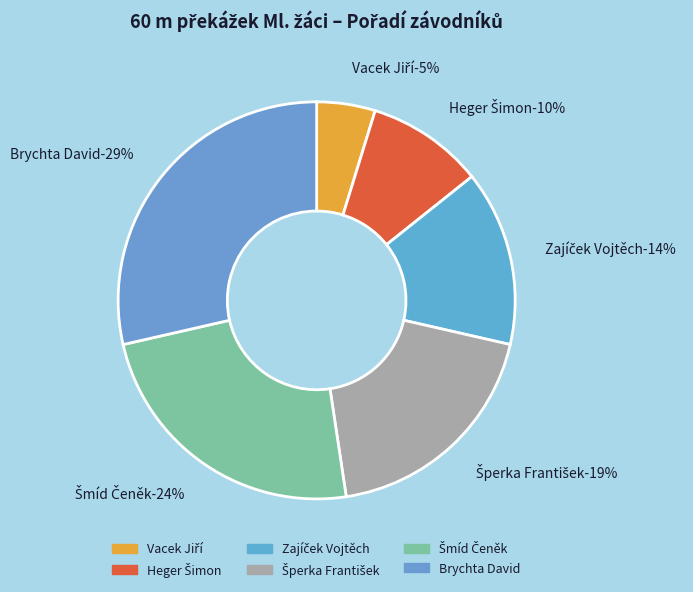

Is there a majority slice in this chart?

No